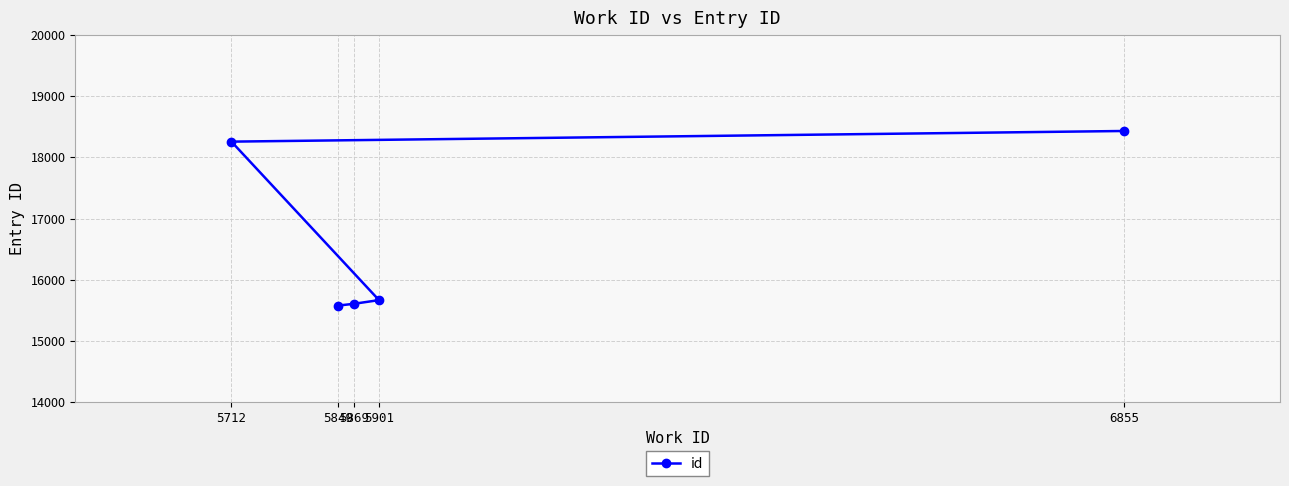

True or false: the data shows 8257 at 6855.

False